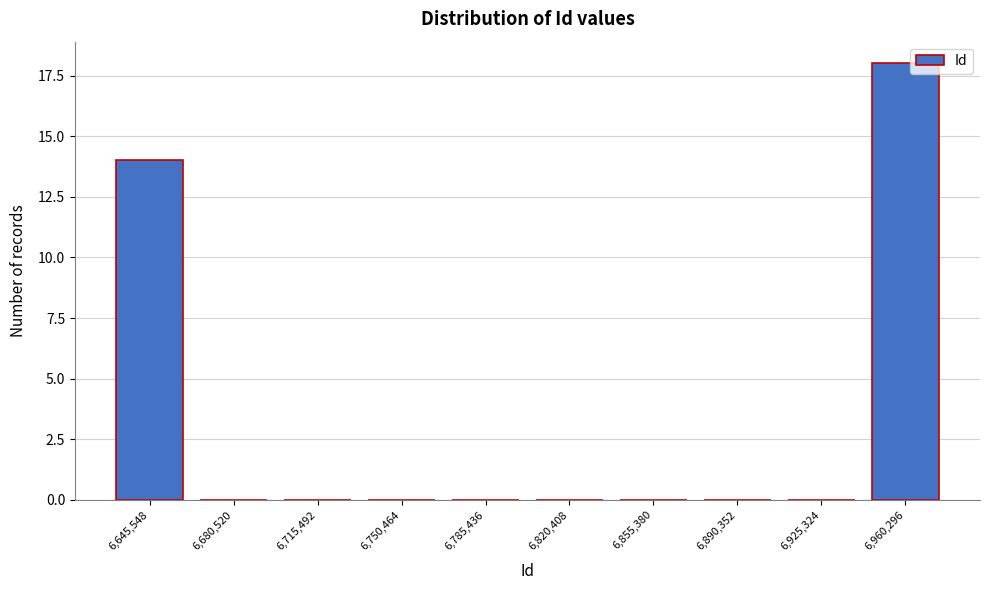

Reading right to left, what are all the values shown in this chart?

6,960,296=18	6,925,324=0	6,890,352=0	6,855,380=0	6,820,408=0	6,785,436=0	6,750,464=0	6,715,492=0	6,680,520=0	6,645,548=14